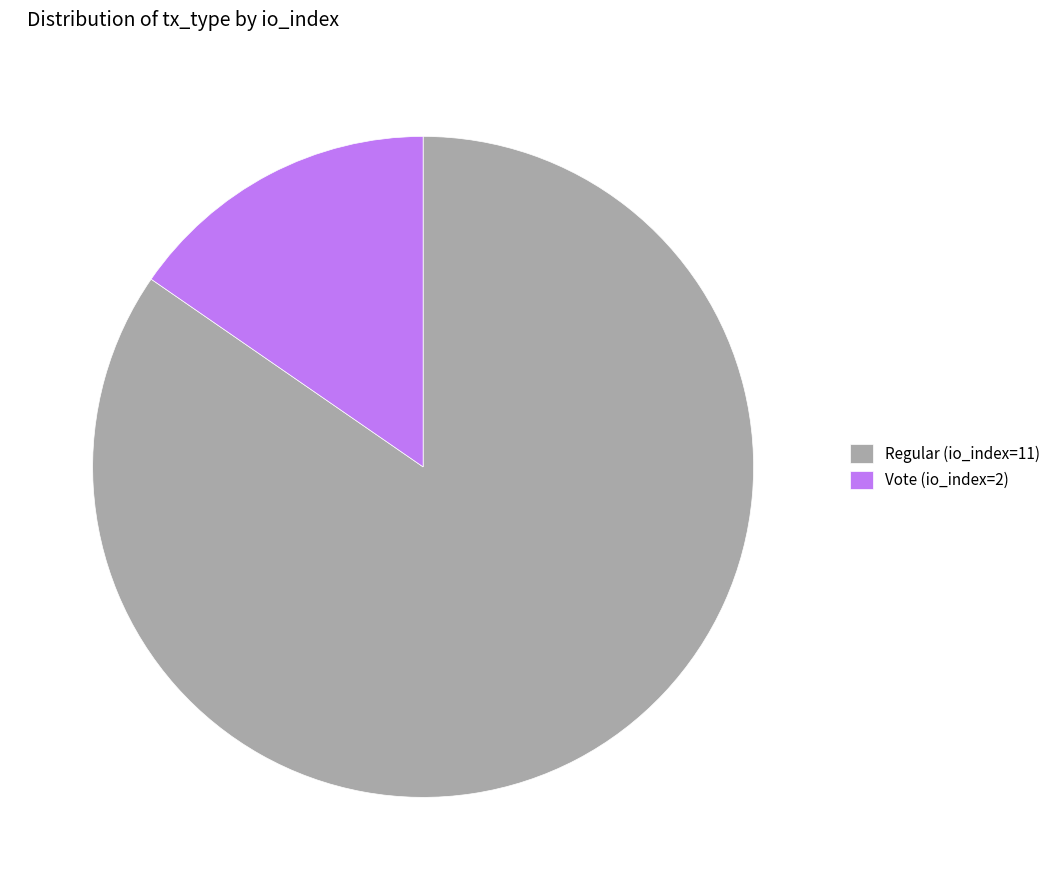

Which slice represents more than half of the pie?

Regular (io_index=11)